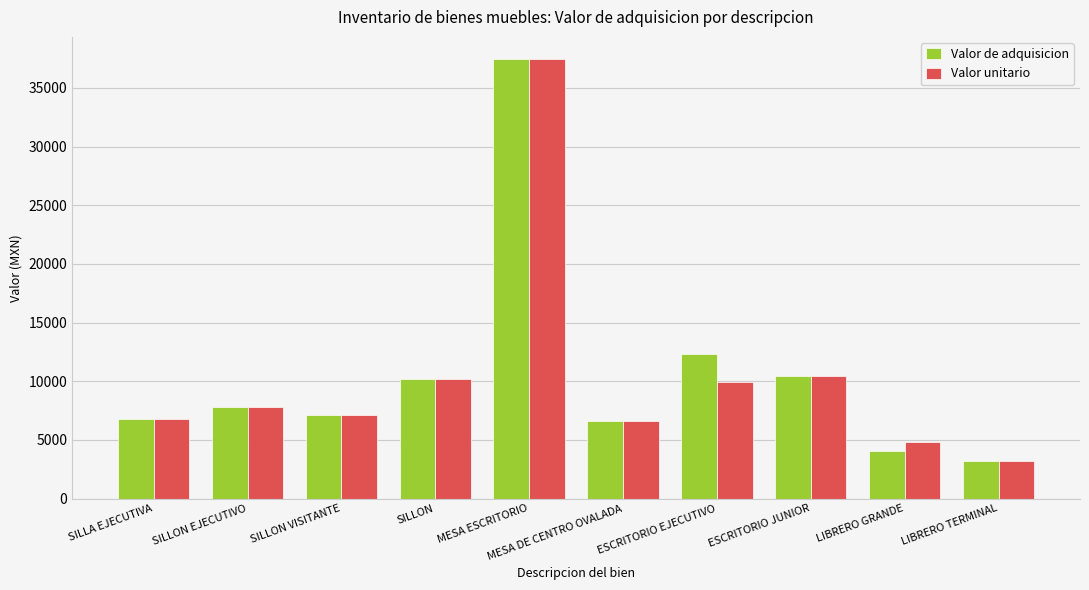

What is the label of the 1st bar from the left?

SILLA EJECUTIVA